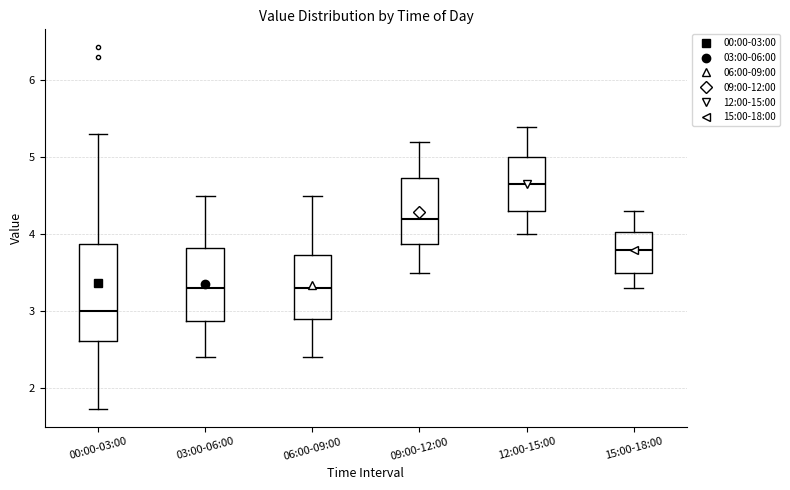

Where does the median line of the box for 00:00-03:00 sit on the y-axis? The values are not printed on the chart, so give them approximately, as read against the axis.

3.0